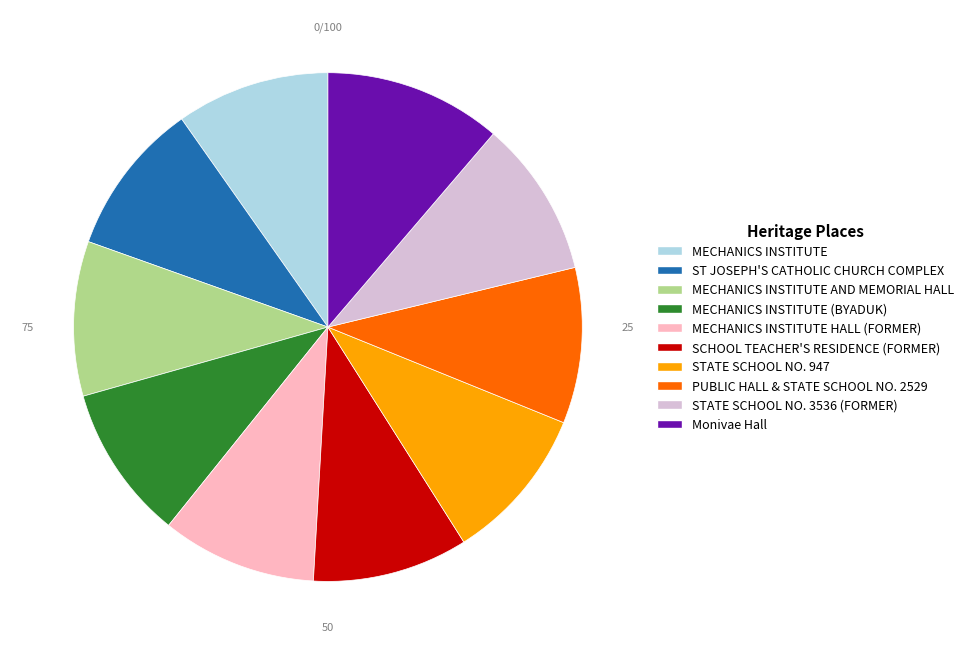

Does MECHANICS INSTITUTE AND MEMORIAL HALL account for over 50% of the chart?

No